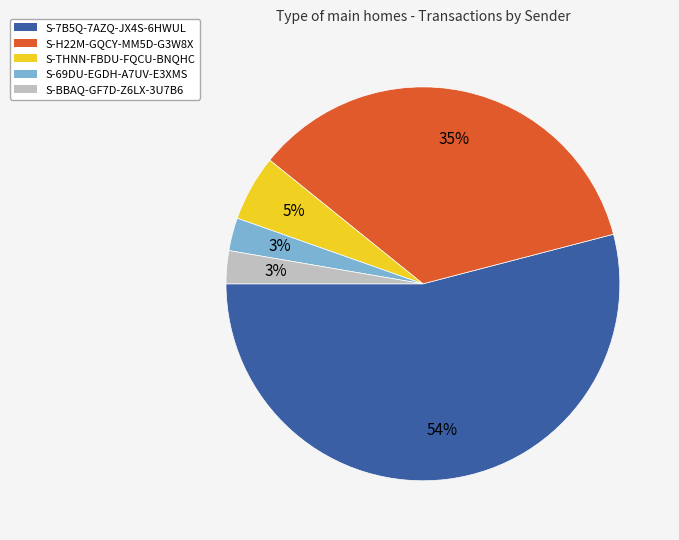

Count the number of slices in the pie.

5